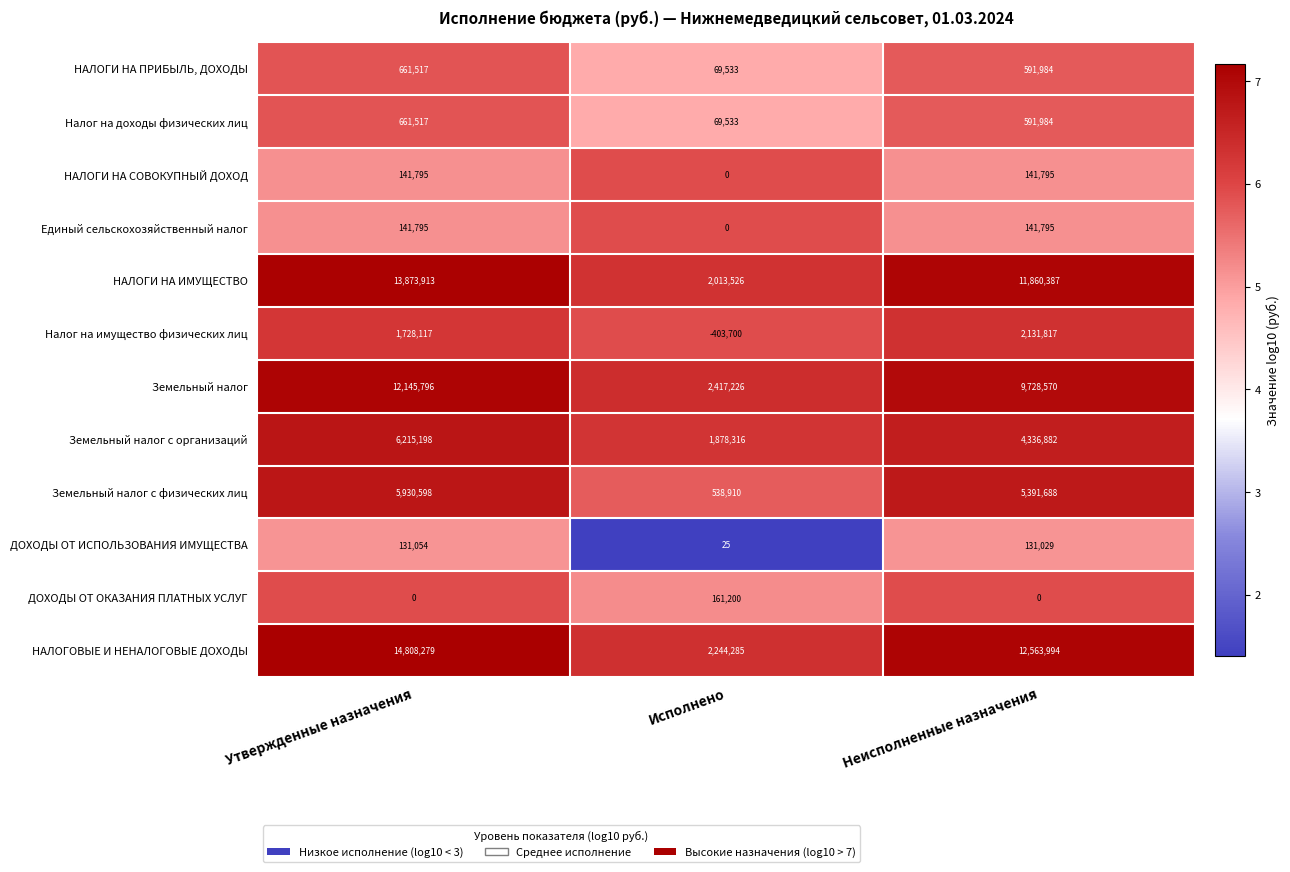

What is the difference between the maximum and minimum values in the НАЛОГИ НА ПРИБЫЛЬ, ДОХОДЫ series?

591984